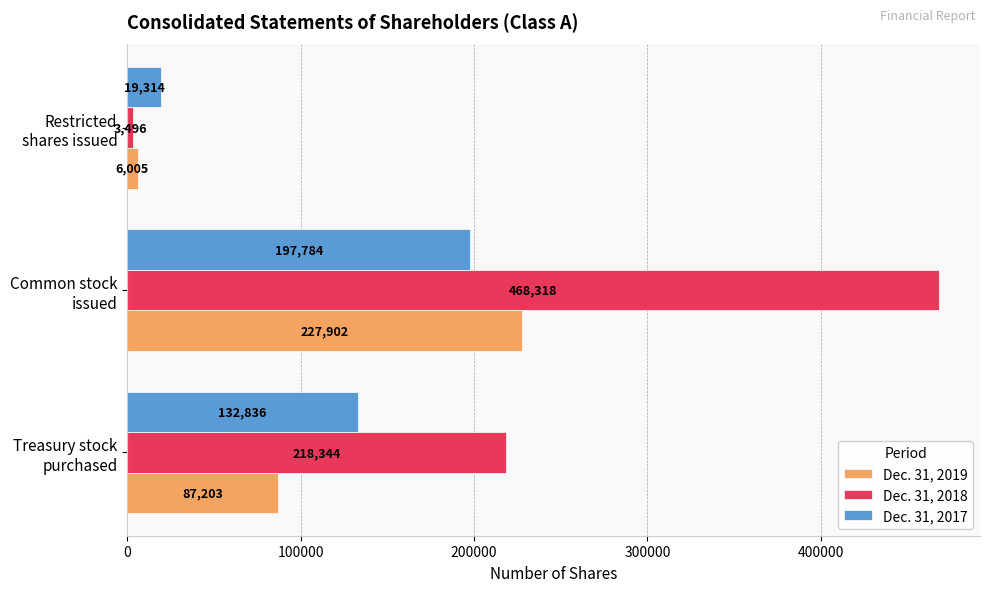

Which series has the widest spread of values?

Dec. 31, 2018